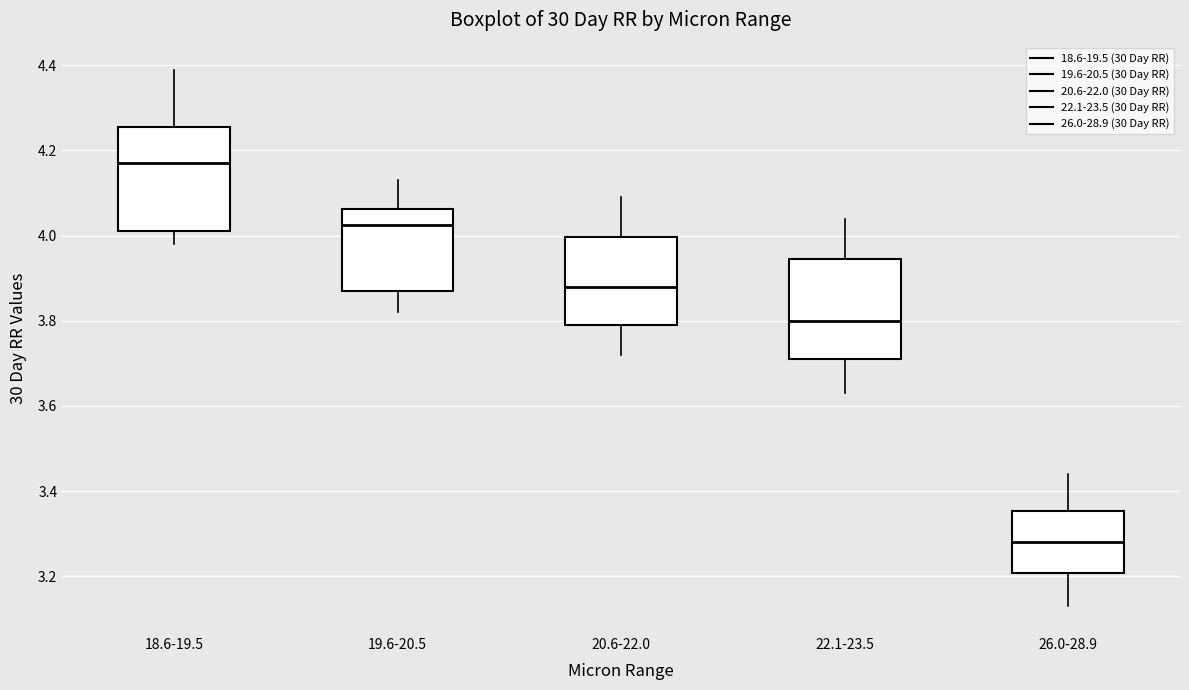

Which box's median line is the lowest?

26.0-28.9